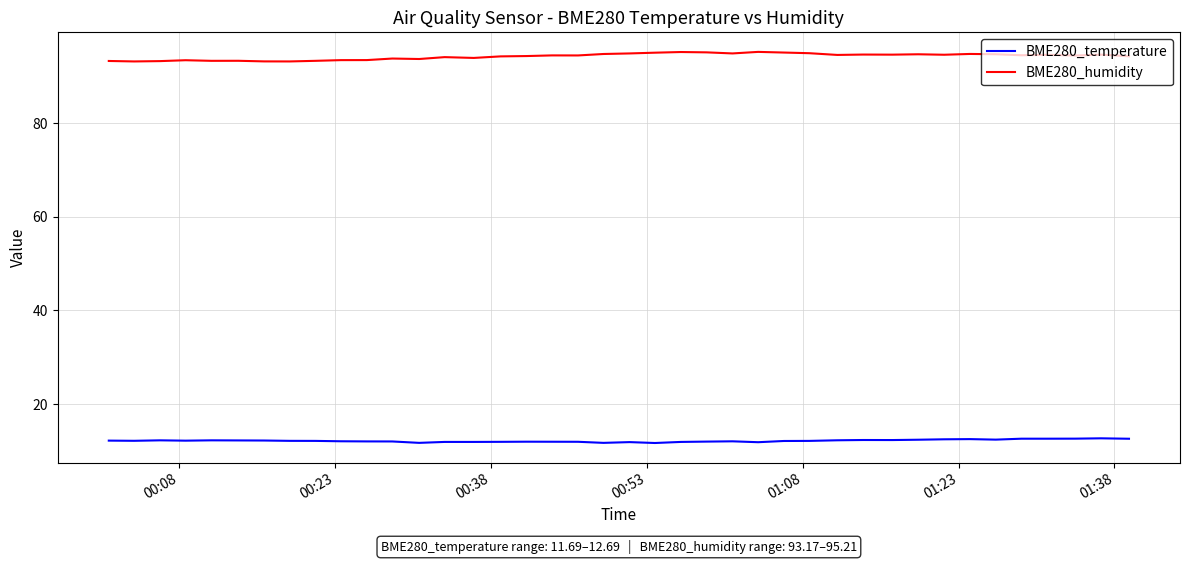

List the series in order of their peak value, highest first.

BME280_humidity, BME280_temperature